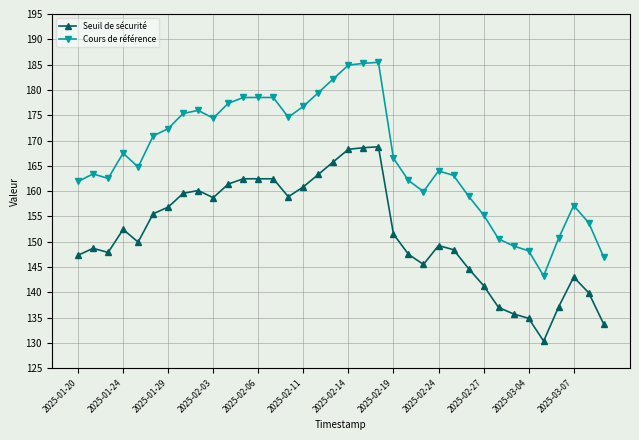

At how many categories does at least one series exceed 158?

27